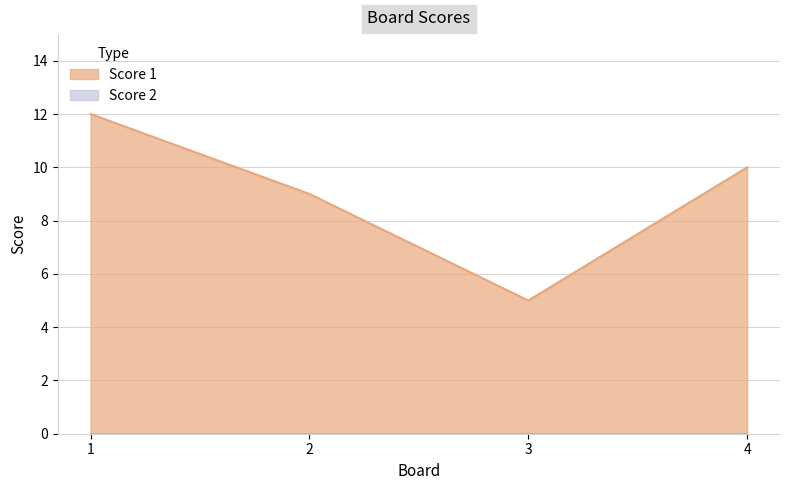

Which category has the lowest value across all series?

3